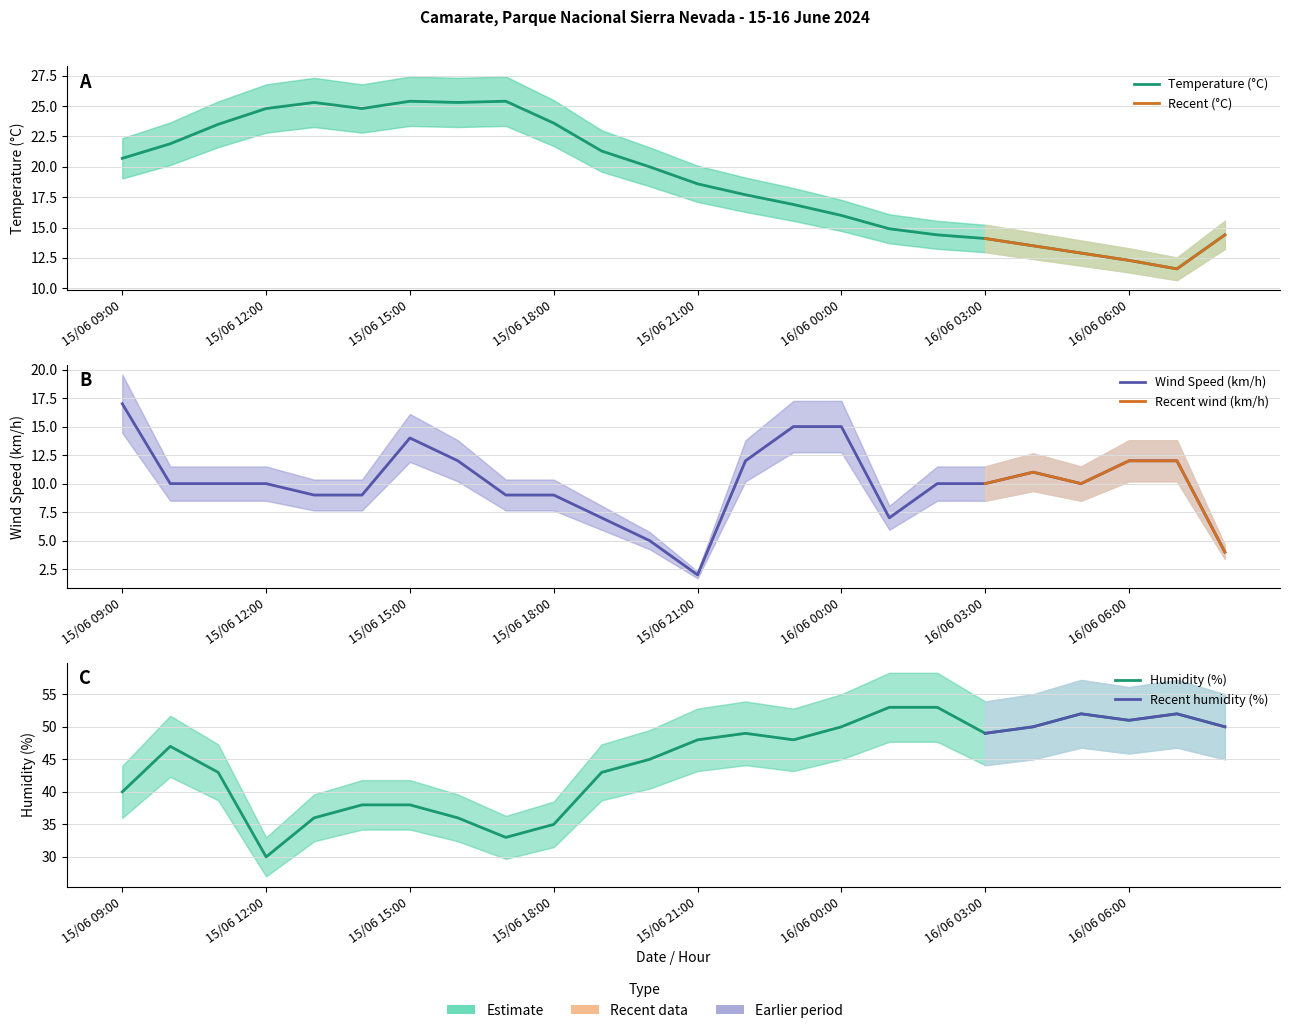

What is the minimum value for Temperature?

11.6